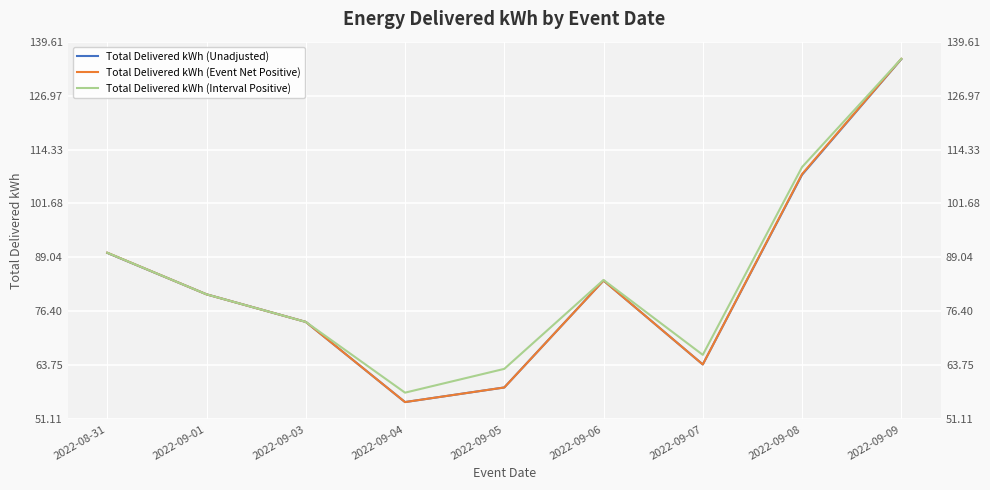

What is the label of the 5th point from the left?

2022-09-05